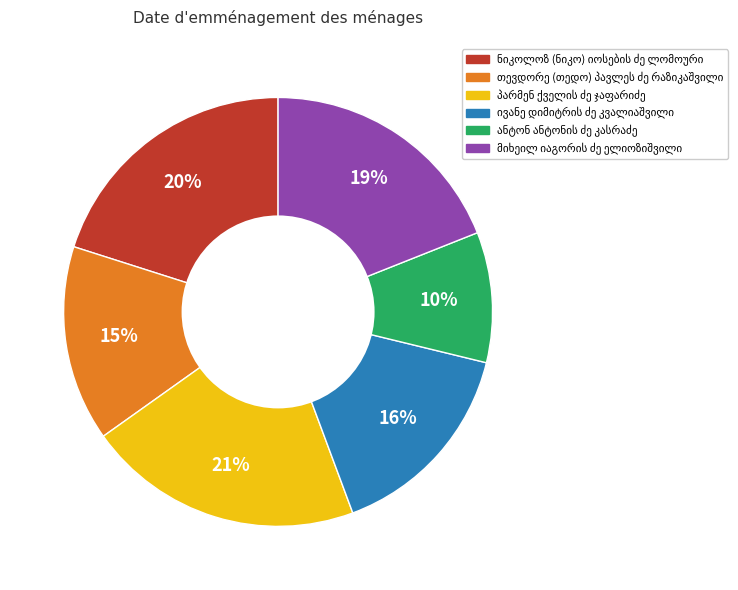

To the nearest percent, what is the average slice percentage?

17%